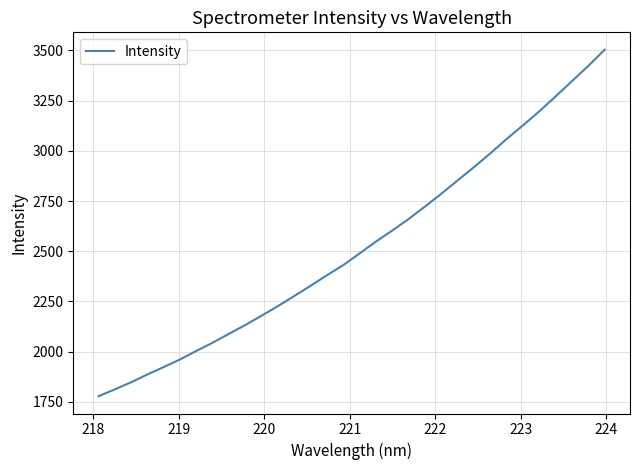

What is the smallest value displayed?

1778.1